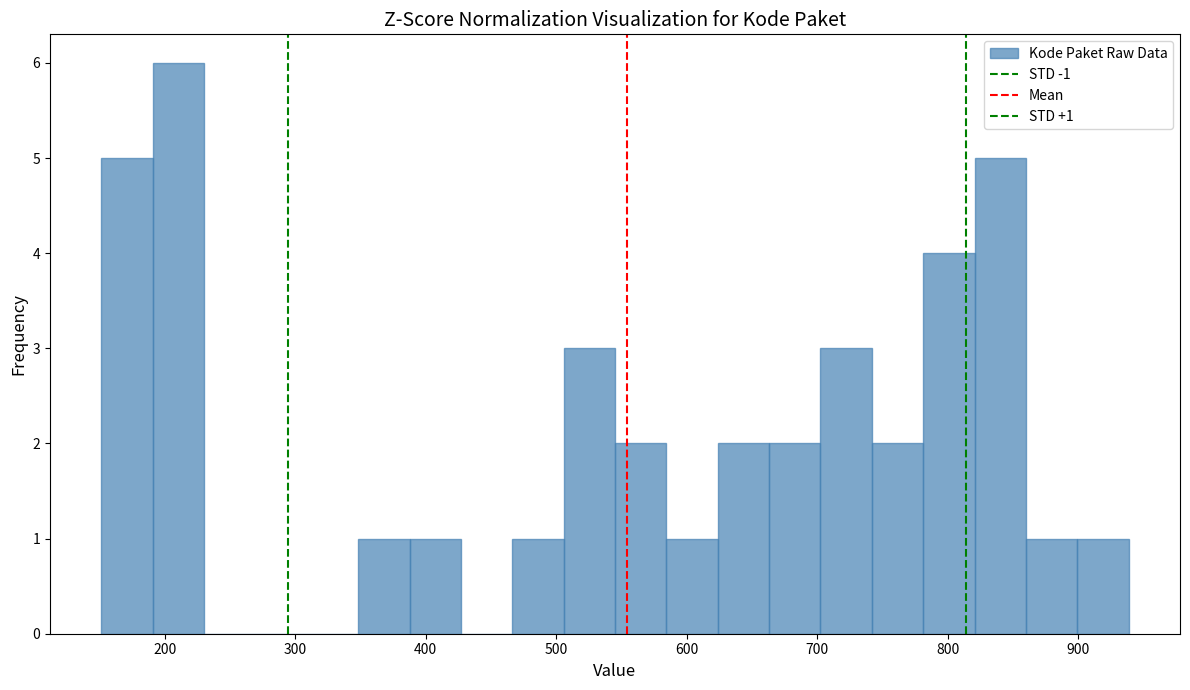

Read against the x-axis, roughly where is the centre of the tallest bar?

210